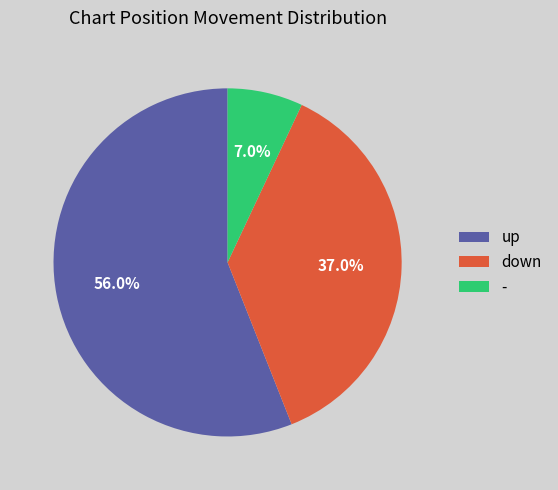

Is the sum of - and up greater than half?

Yes